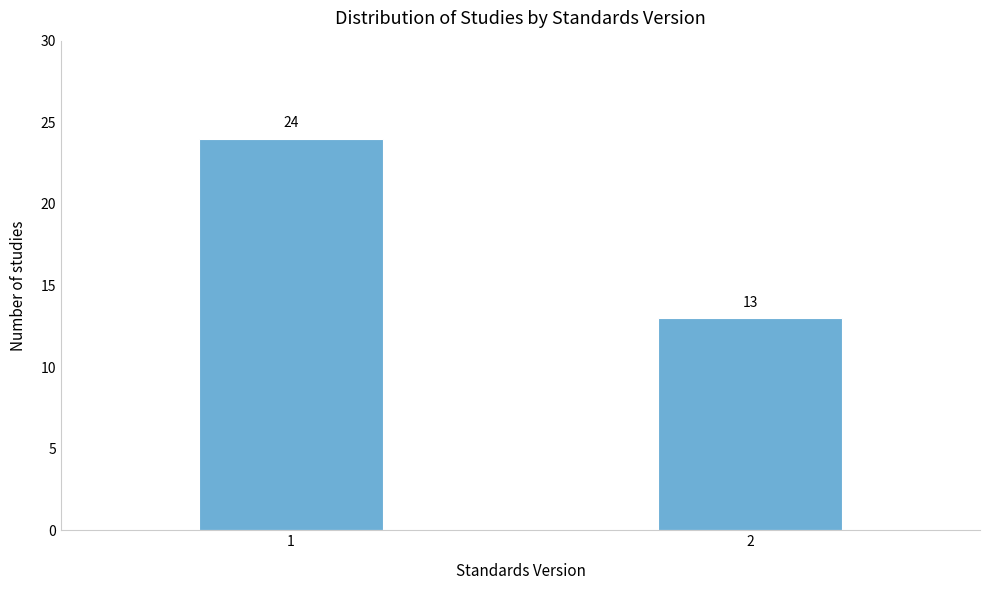

Reading right to left, transcribe all the data shown in this chart.

2=13	1=24